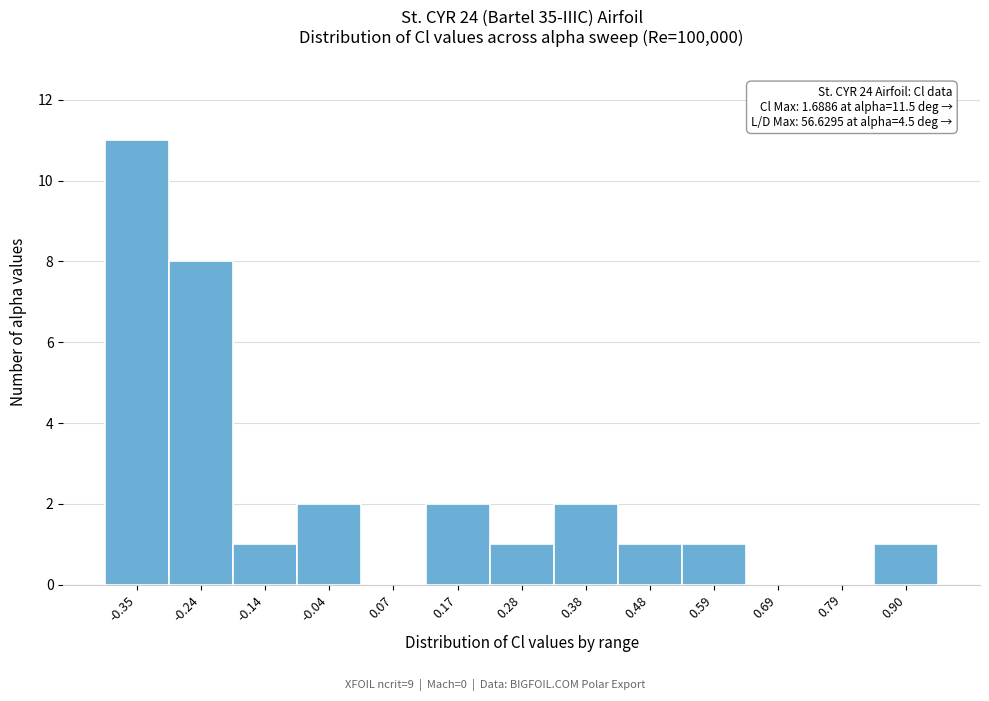

Over which range of the x-axis is the bar tallest?

-0.40 to -0.30